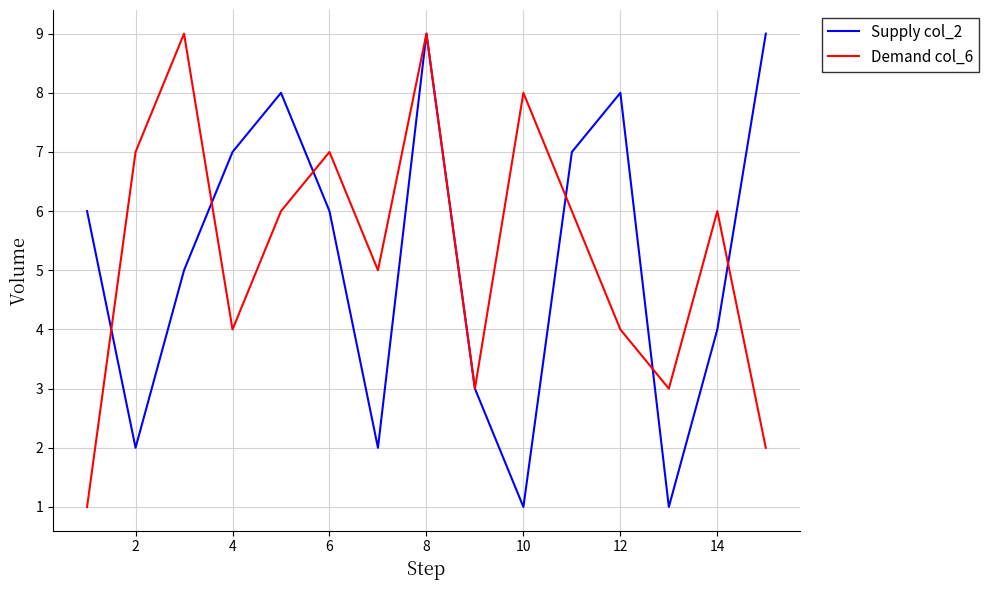

What is the maximum value shown in the chart?

9